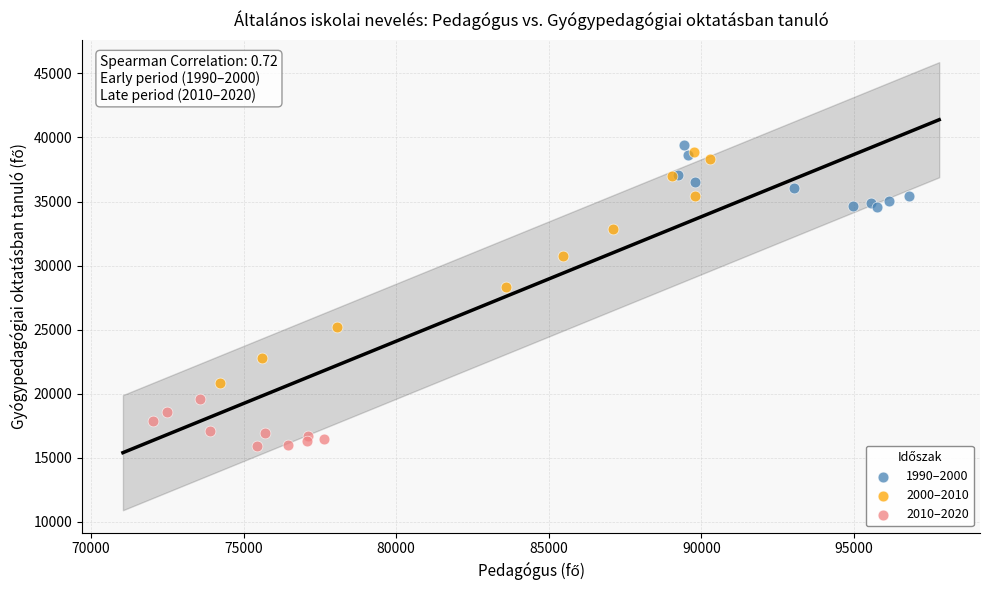

Which series reaches the maximum Y coordinate?

1990–2000